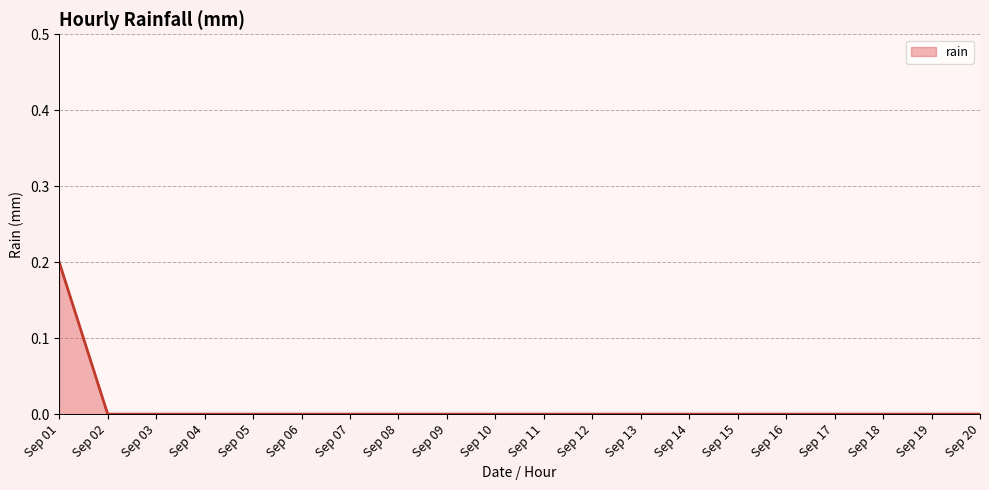

Is it true that the value at Sep 05 is 0.0?

True